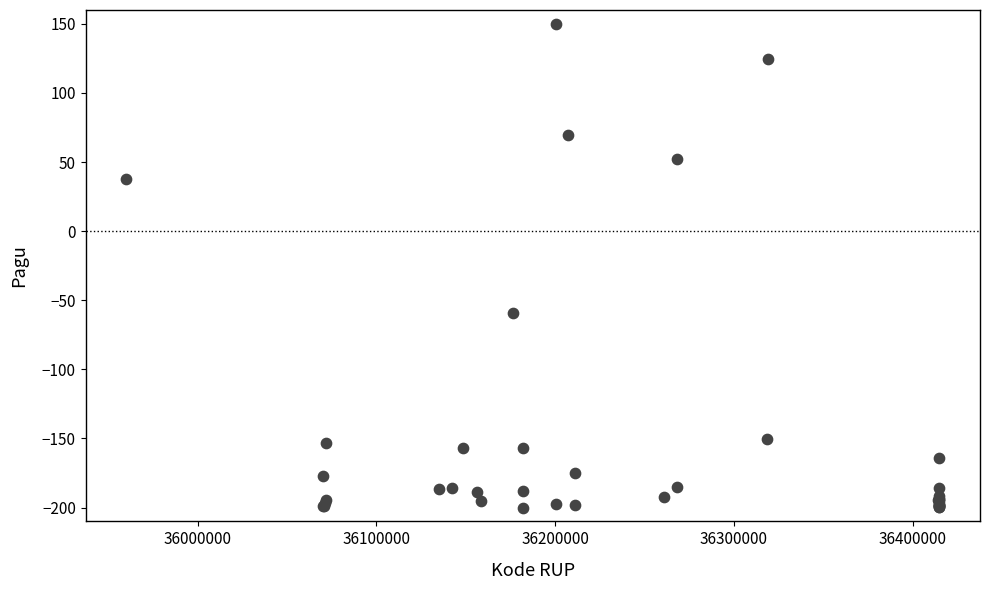

What Y value in the scatter plot is closest to -25?

-59.6